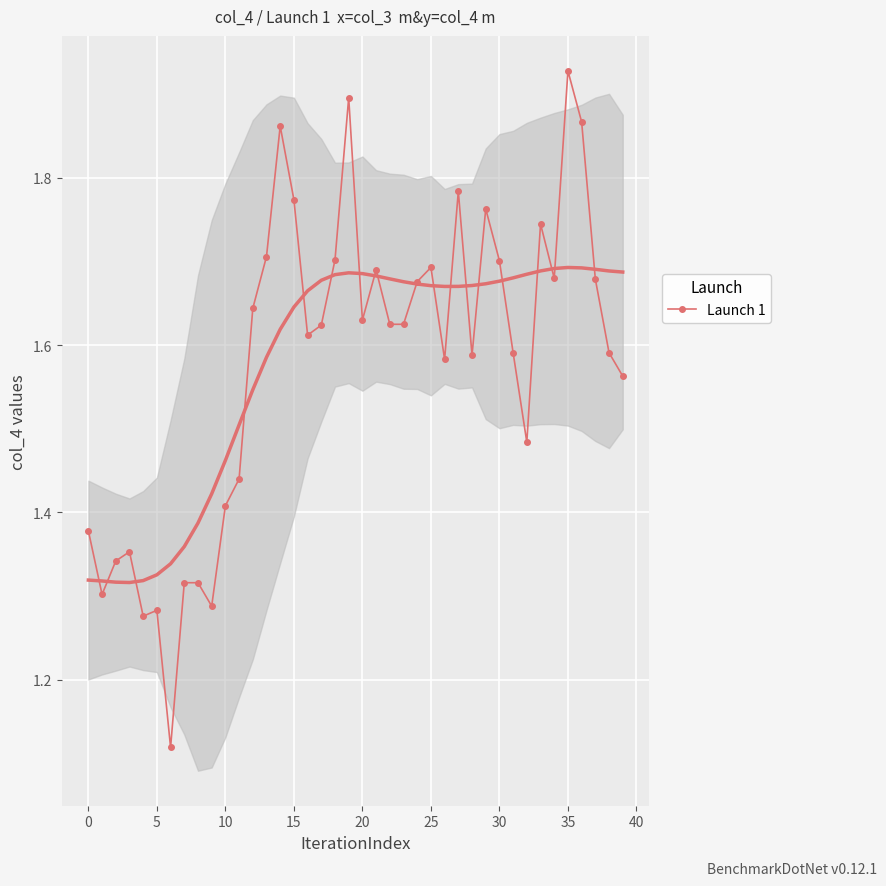

Reading left to right, list all the values displayed in this chart.

1.4	1.3	1.3	1.4	1.3	1.3	1.1	1.3	1.3	1.3	1.4	1.4	1.6	1.7	1.9	1.8	1.6	1.6	1.7	1.9	1.6	1.7	1.6	1.6	1.7	1.7	1.6	1.8	1.6	1.8	1.7	1.6	1.5	1.7	1.7	1.9	1.9	1.7	1.6	1.6